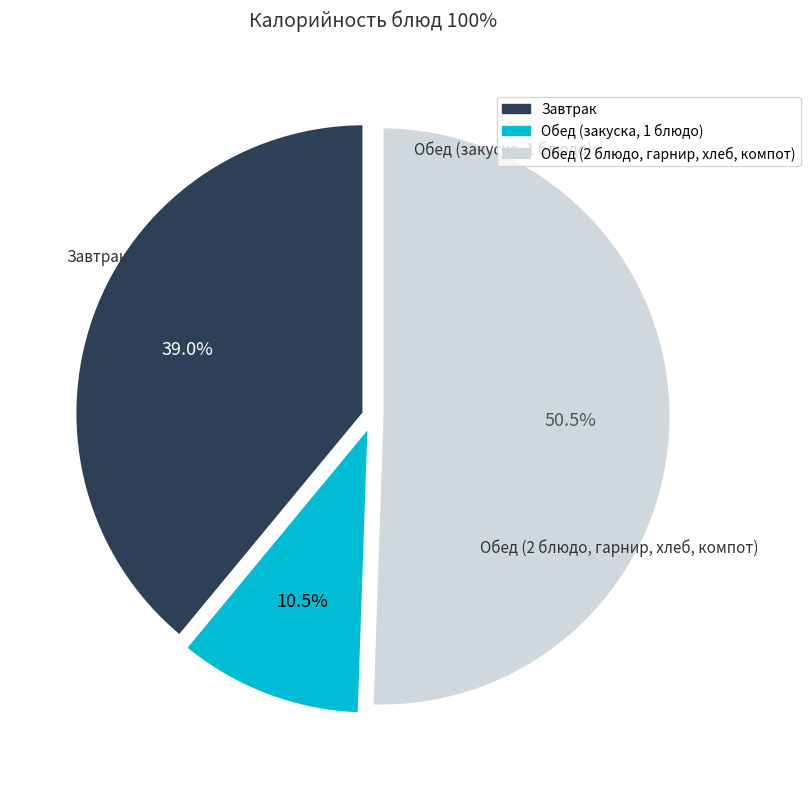

Is there a majority slice in this chart?

Yes